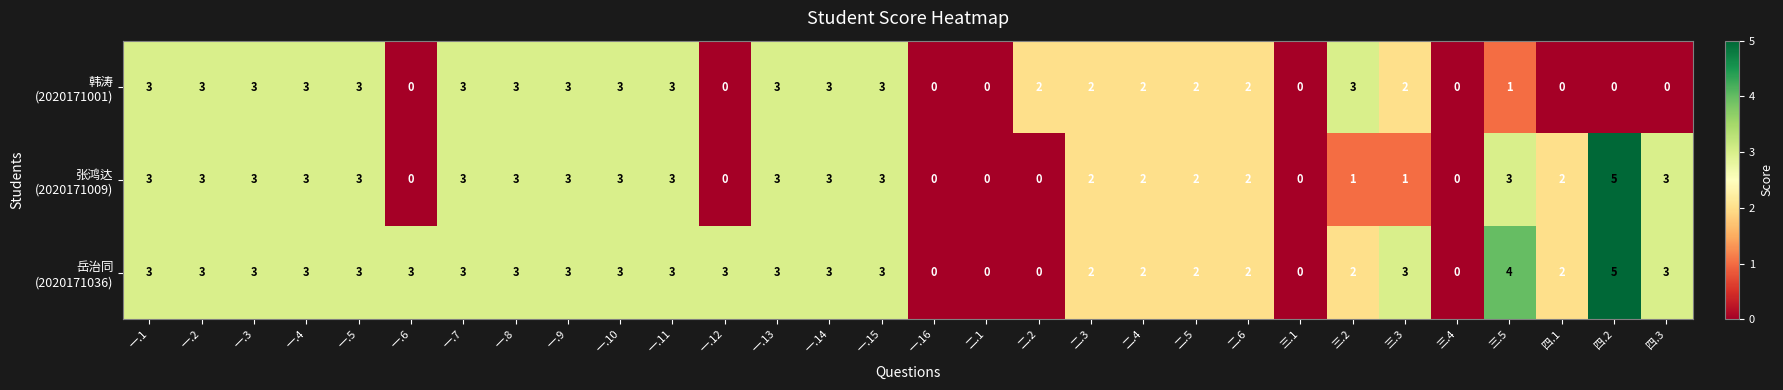

What is the greatest value displayed?

5